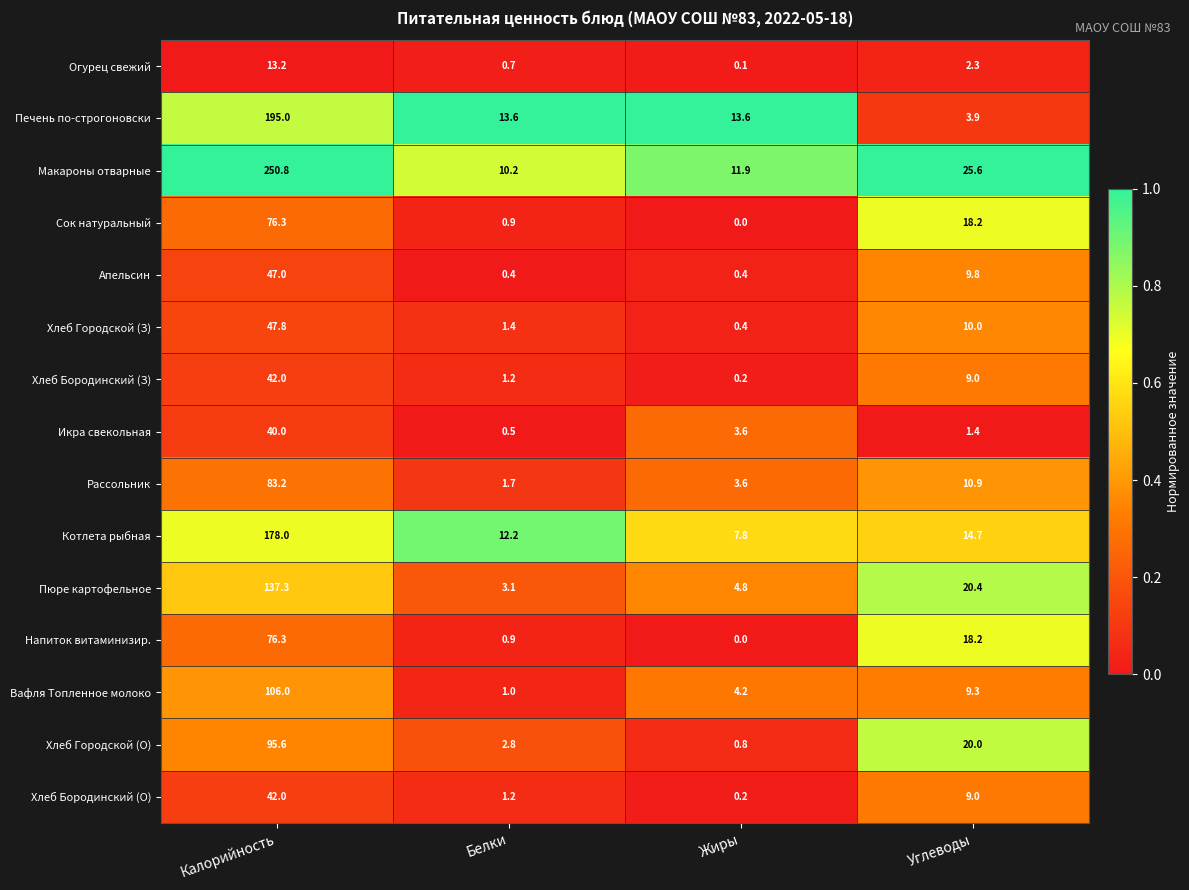

How many distinct data groups are displayed?

15